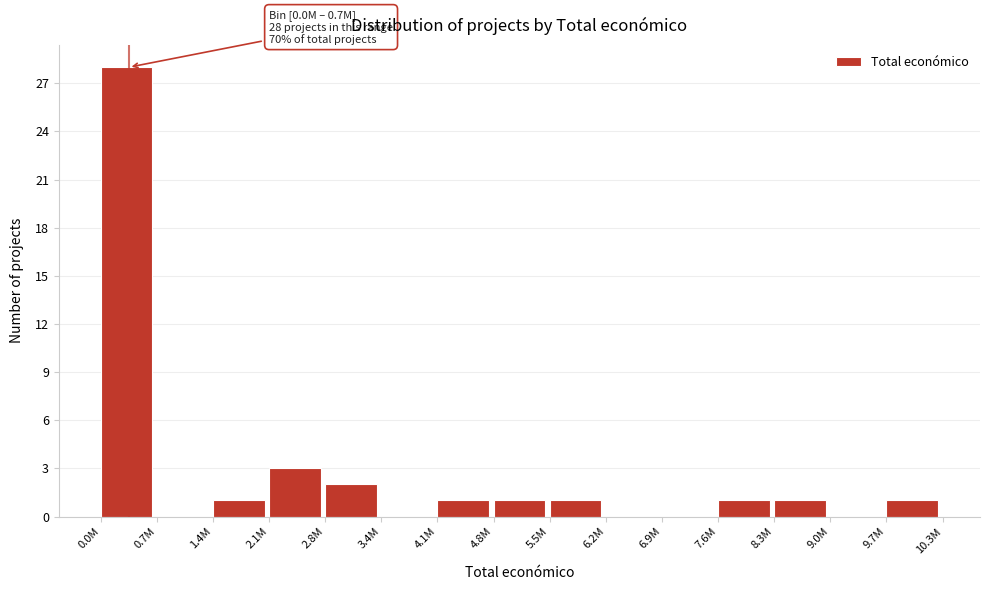

Reading right to left, extract all data points from this chart.

9.7M=1	9.0M=0	8.3M=1	7.6M=1	6.9M=0	6.2M=0	5.5M=1	4.8M=1	4.1M=1	3.4M=0	2.8M=2	2.1M=3	1.4M=1	0.7M=0	0.0M=28